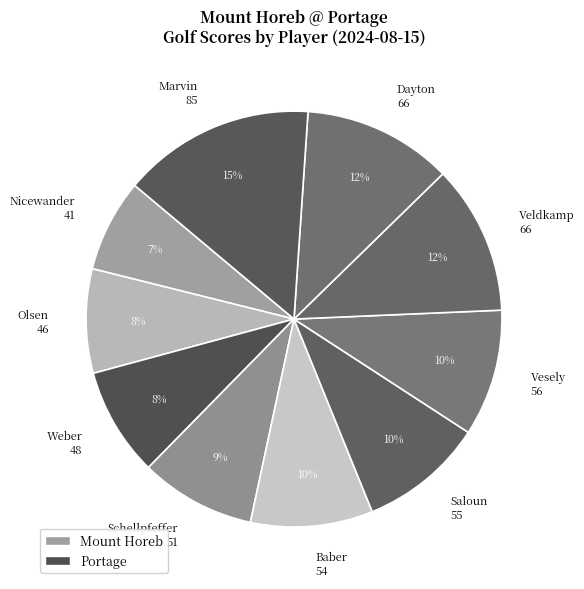

Which has a higher value, Marvin 85 or Baber 54?

Marvin 85